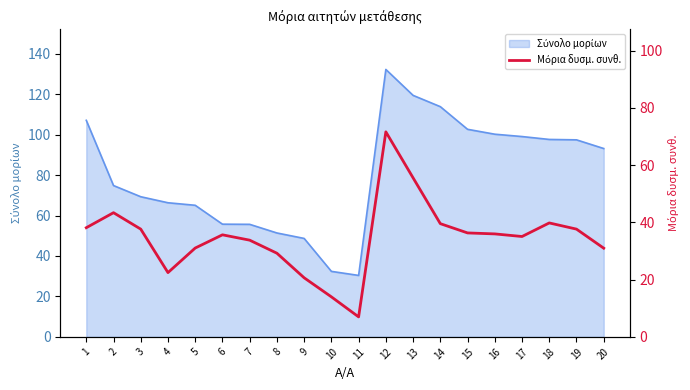

What is the change in value from 9 to 10?

-6.7